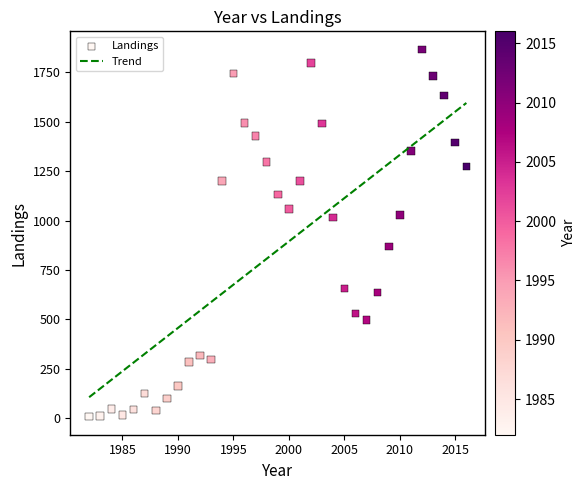

What is the range of Y values (max minus min)?

1856